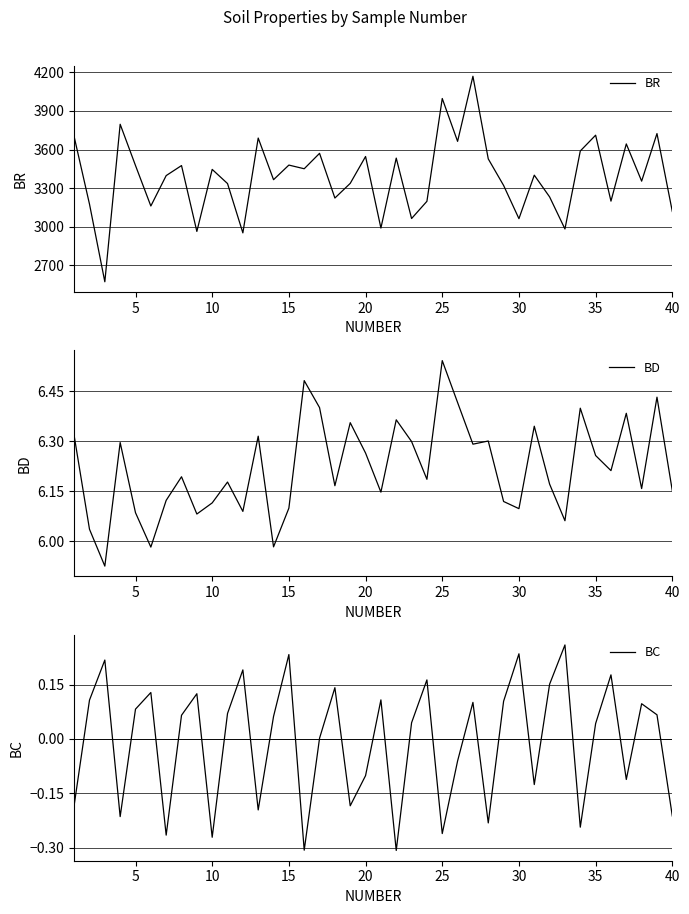

Which series has the largest total across all categories?

BR